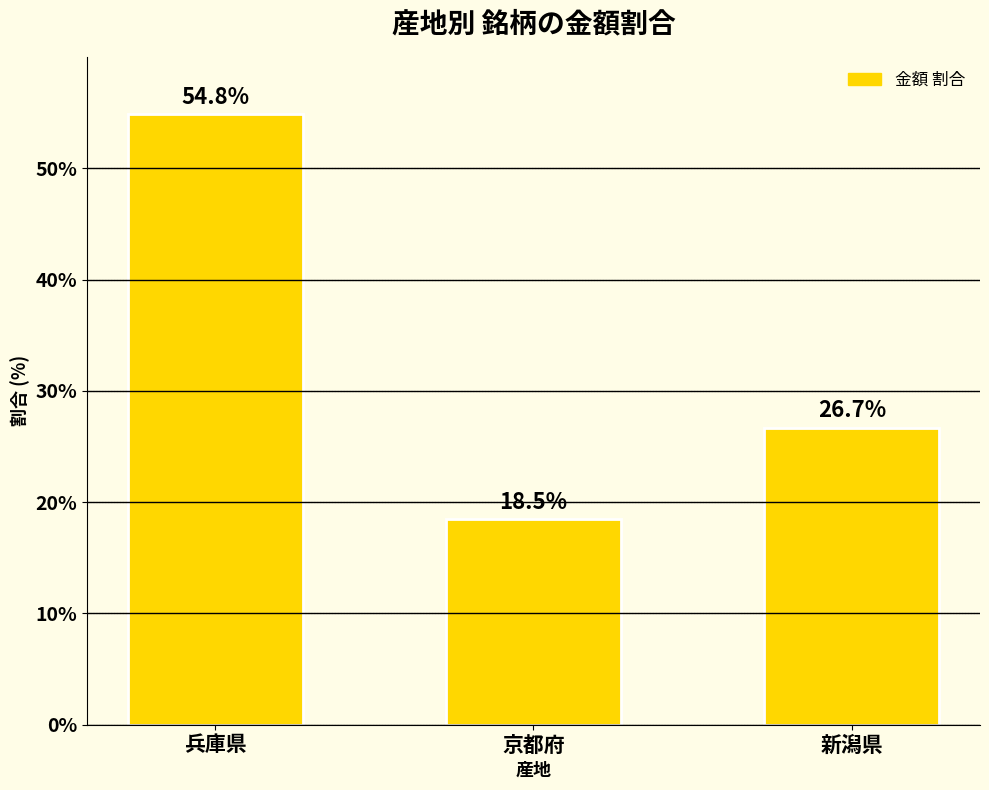

What is the label of the 1st bar from the right?

新潟県